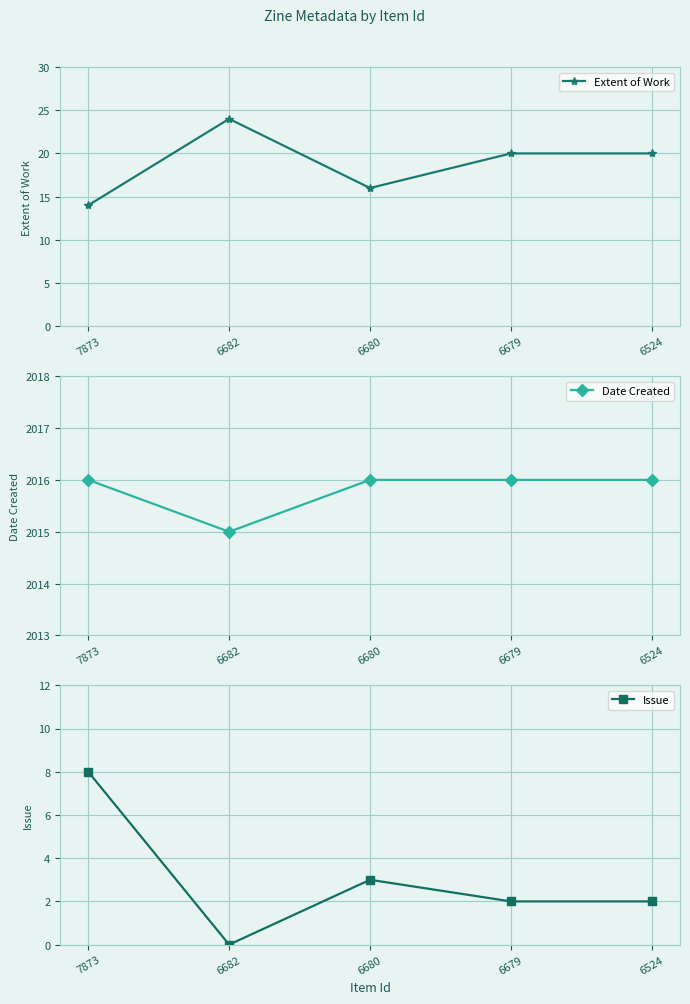

What is the difference between the maximum and minimum values in the Date Created series?

1